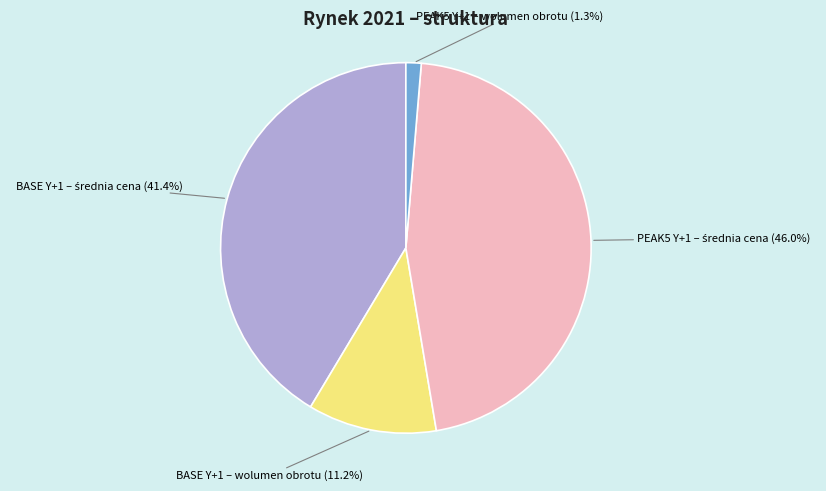

What portion of the pie excludes PEAK5 Y+1 – wolumen obrotu (1.3%)?

98.7%